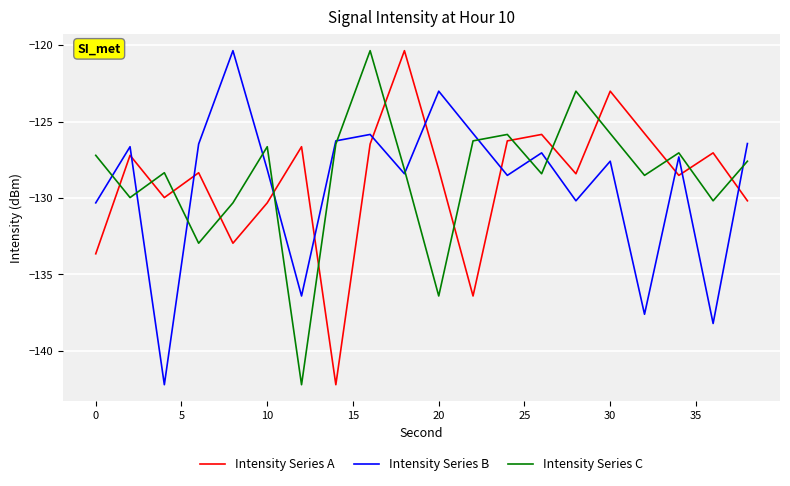

What are all the series names shown in the legend?

Intensity Series A, Intensity Series B, Intensity Series C